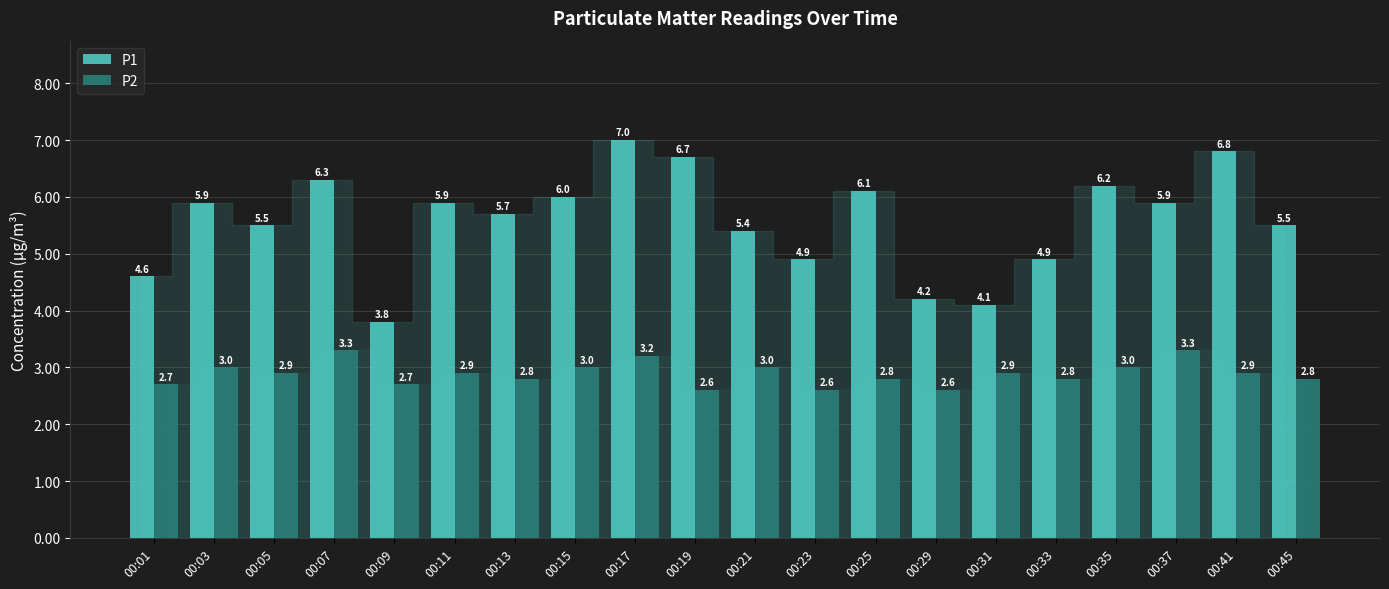

List the series in order of their peak value, highest first.

P1, P2